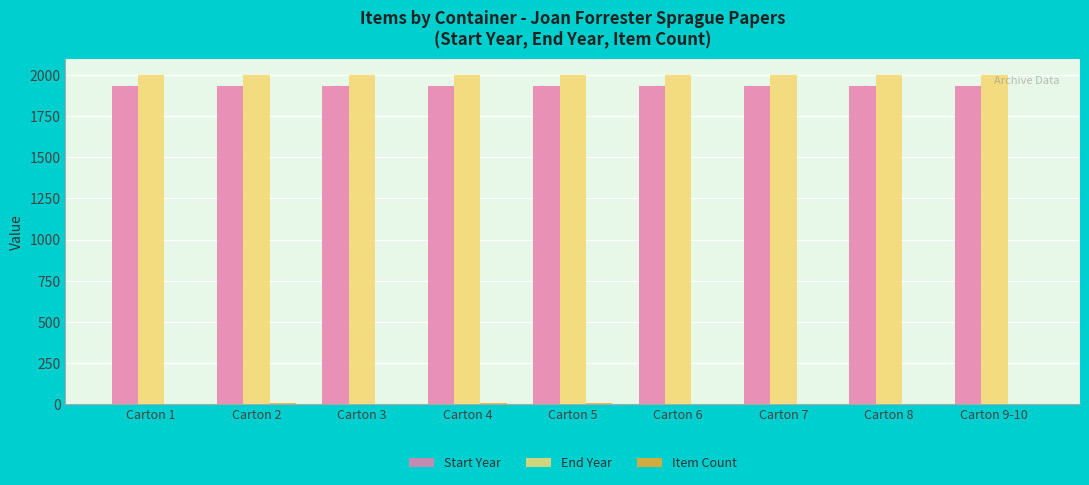

Is it true that End Year equals 847 at Carton 9-10?

False